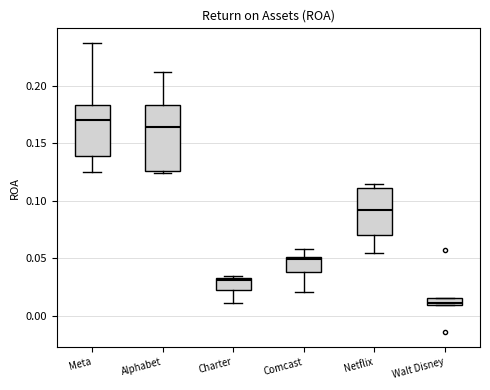

Which box has the lowest median line?

Walt Disney